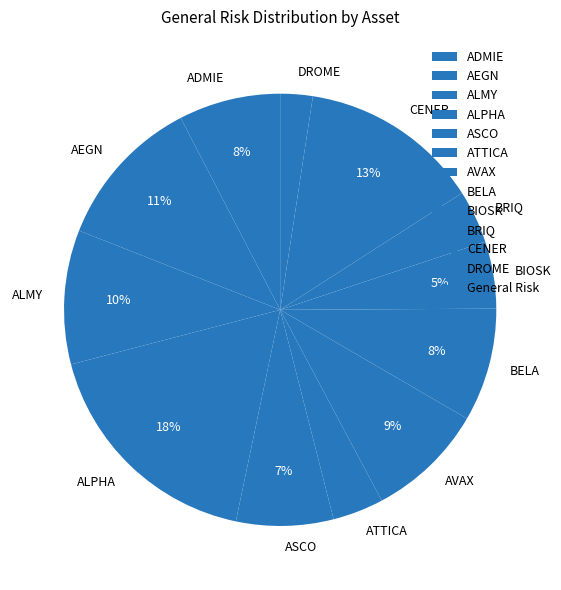

Is ASCO the majority of the pie?

No